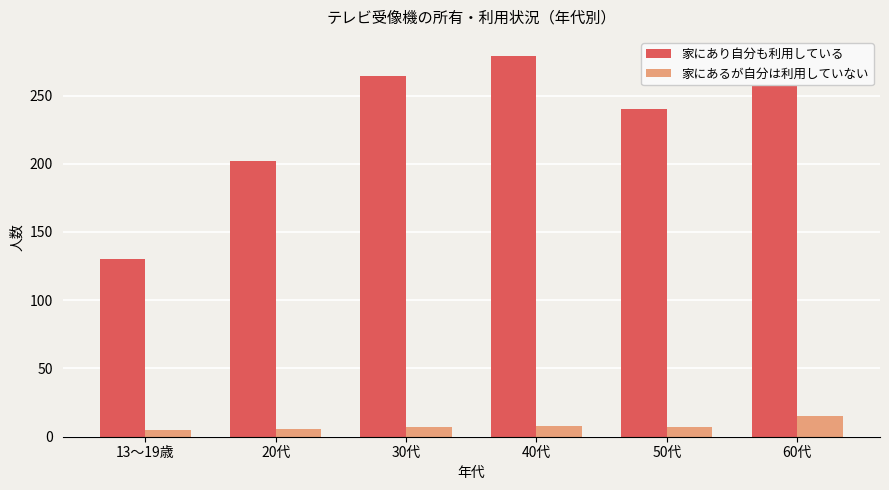

At which label does 家にあるが自分は利用していない reach its peak?

60代